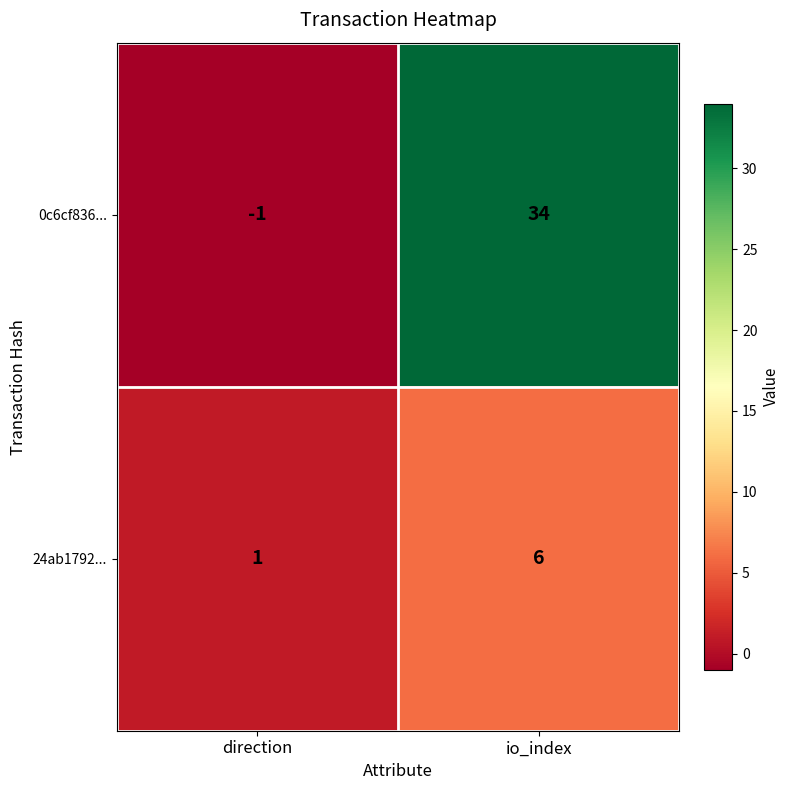

Which label corresponds to the smallest value in the chart?

direction